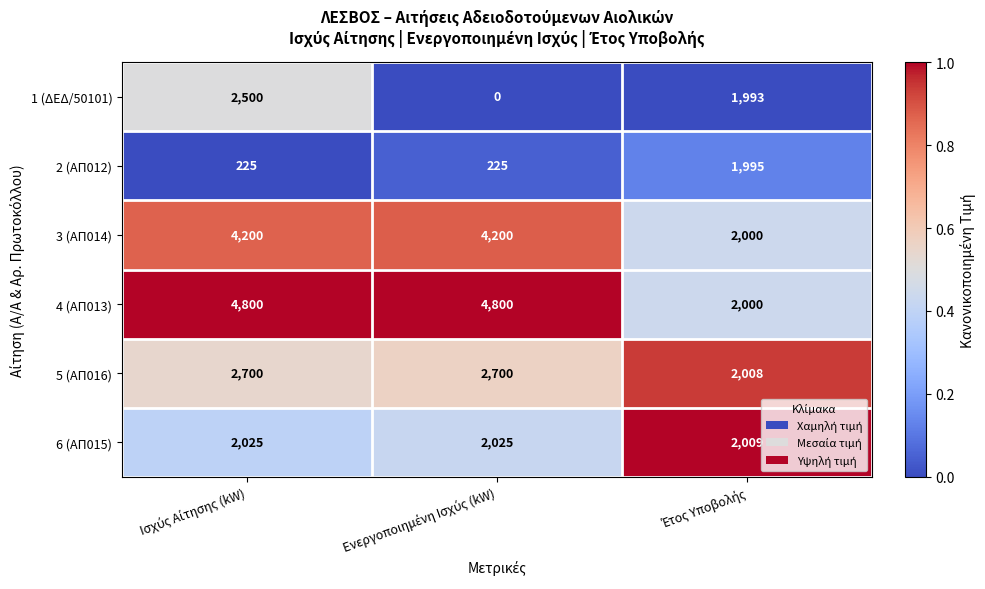

How many data points does each series have?

3